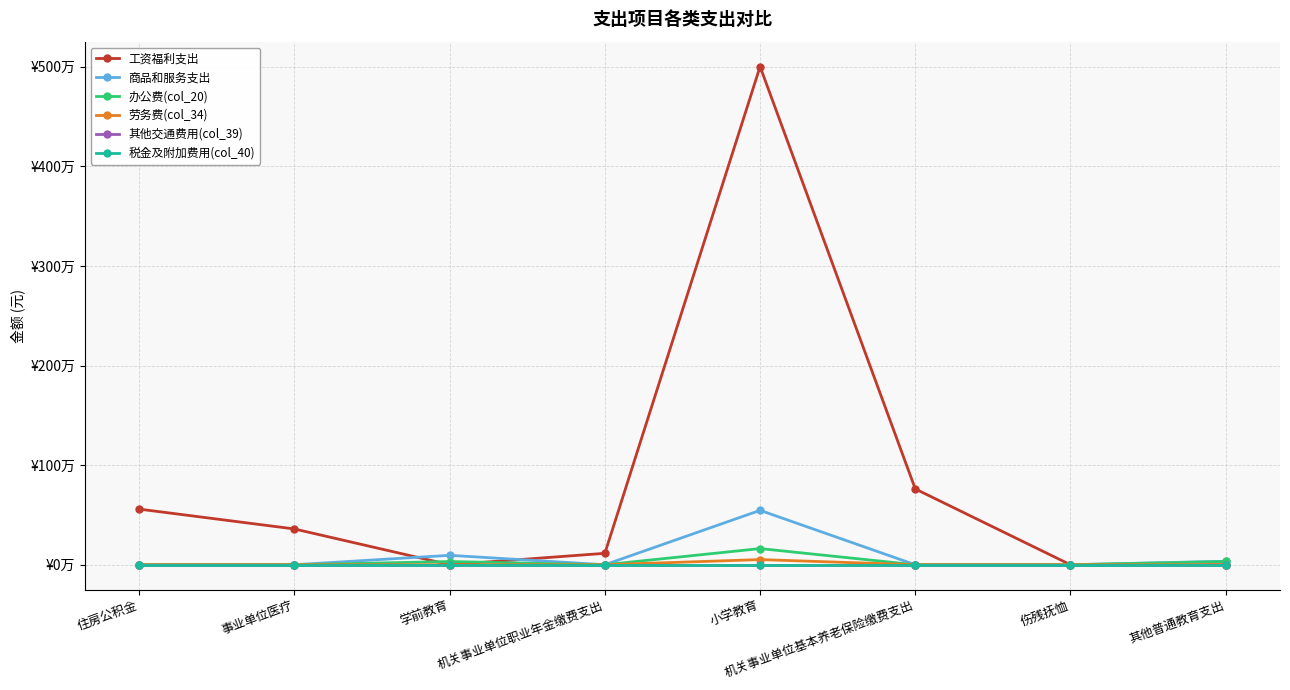

Is this an area chart (filled region under the line)?

No